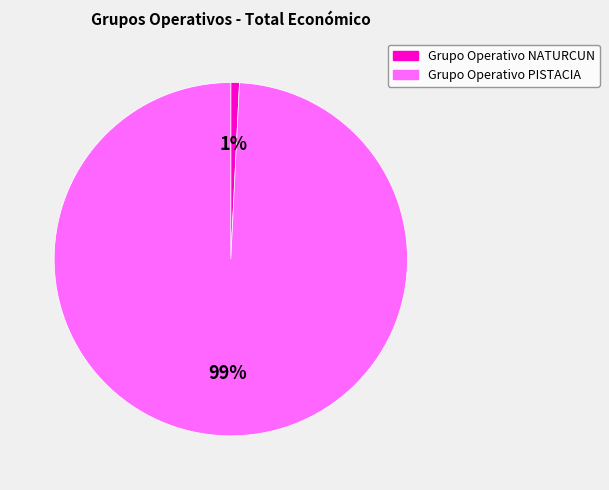

Which category has the biggest portion of the pie?

Grupo Operativo PISTACIA